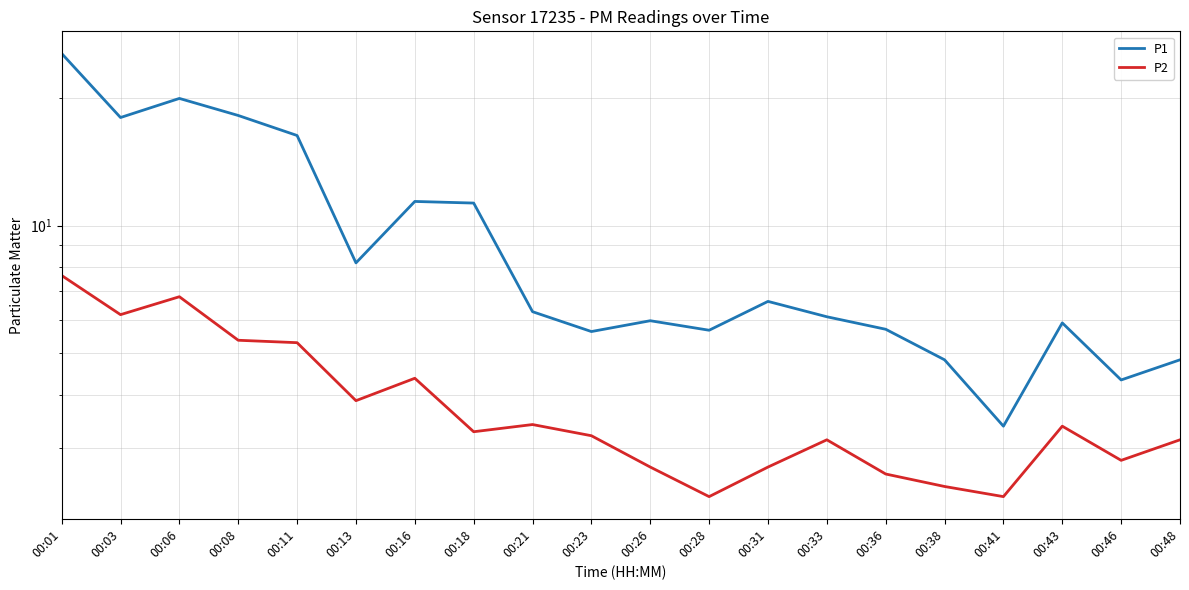

What is the difference between the P2 values at 00:21 and 00:23?

0.2